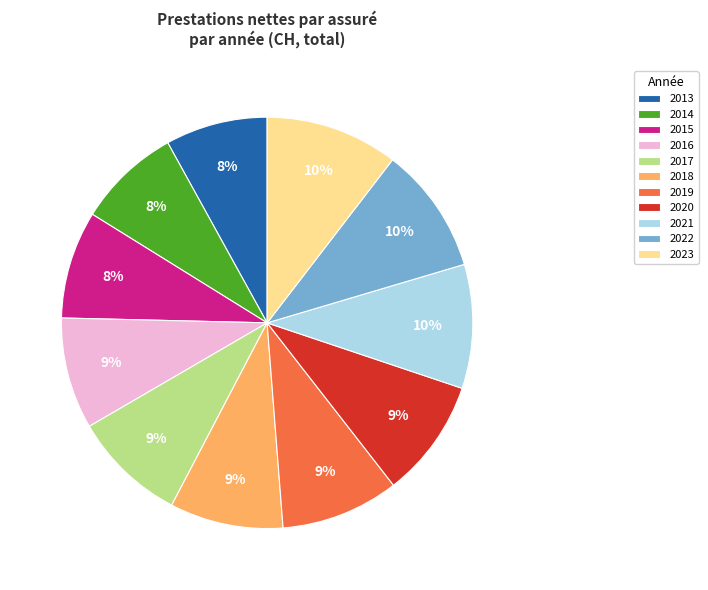

What percentage is the 2019 slice, to the nearest percent?

9%